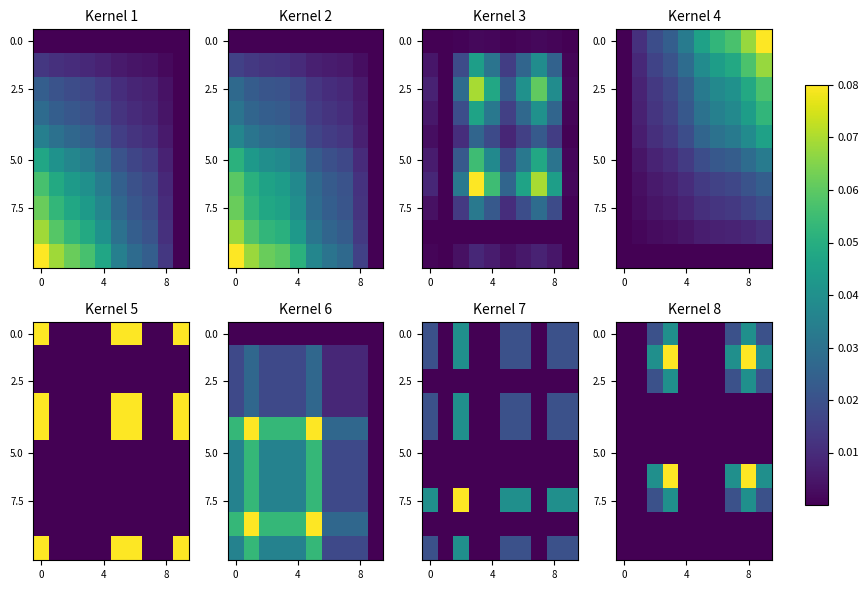

How many categories are shown in the chart?

10